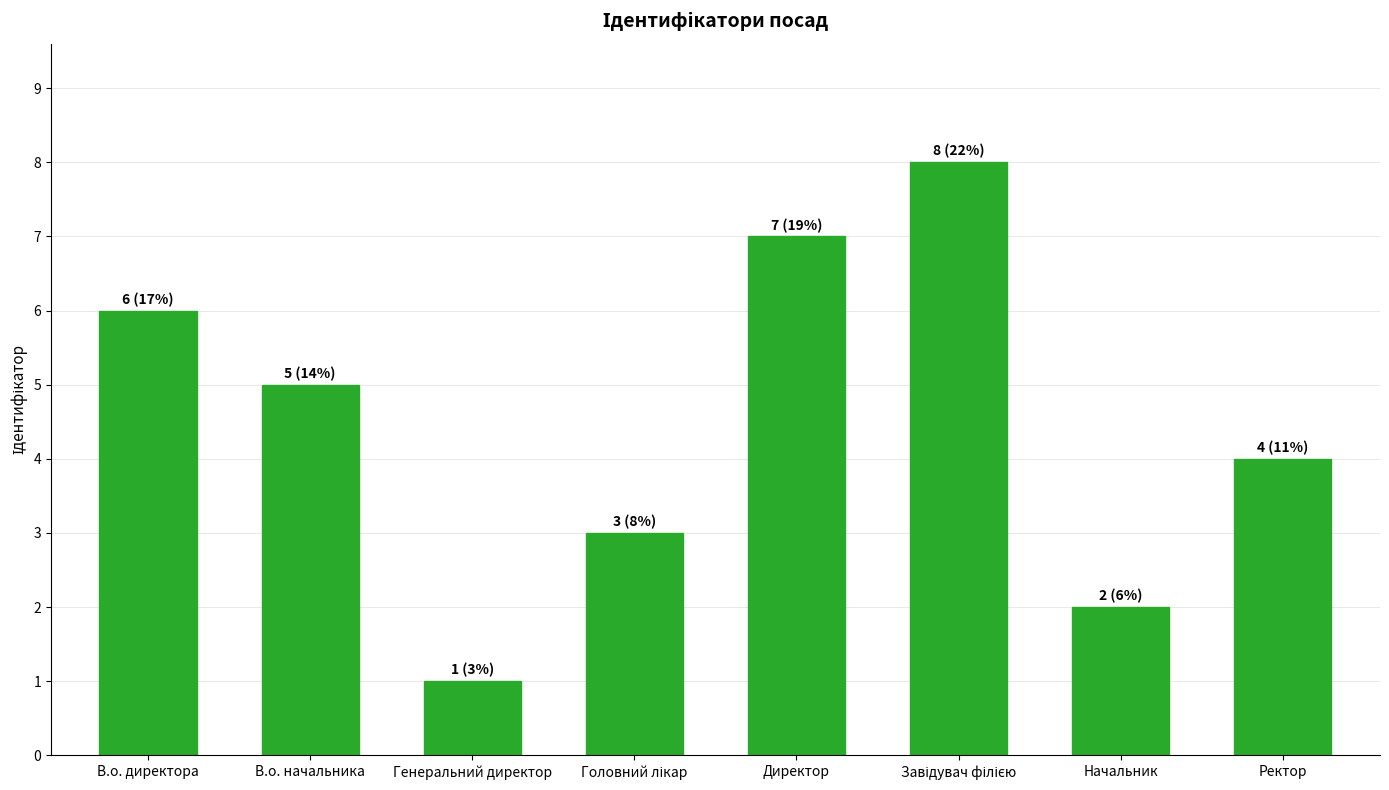

What is the approximate value at Директор?

7